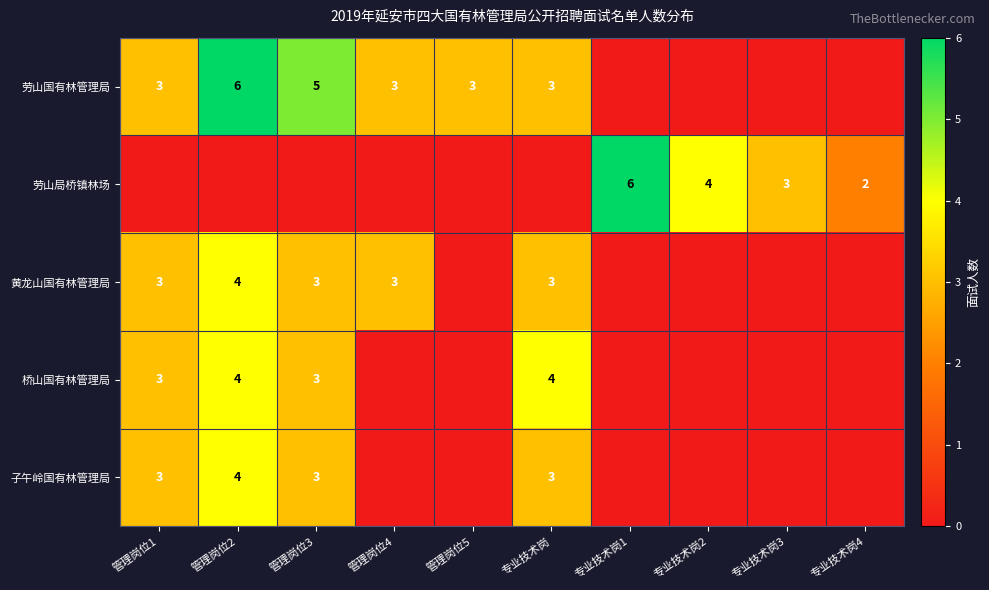

The value of 子午岭国有林管理局 at 管理岗位2 is 5. True or false?

False